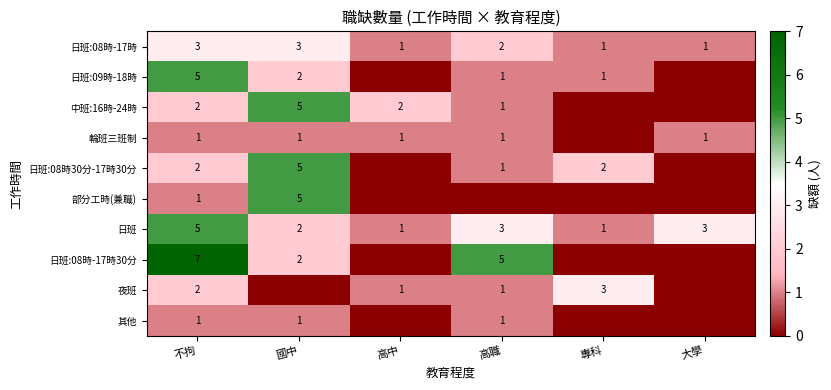

Count the number of categories in the chart.

6